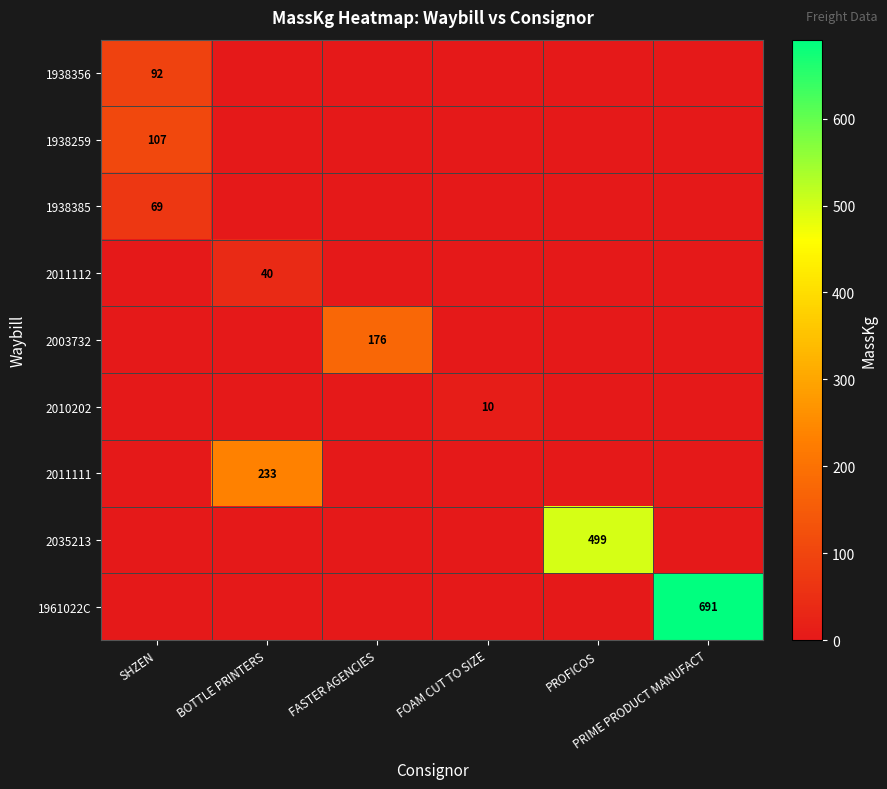

List the series in order of their peak value, lowest first.

2010202, 2011112, 1938385, 1938356, 1938259, 2003732, 2011111, 2035213, 1961022C